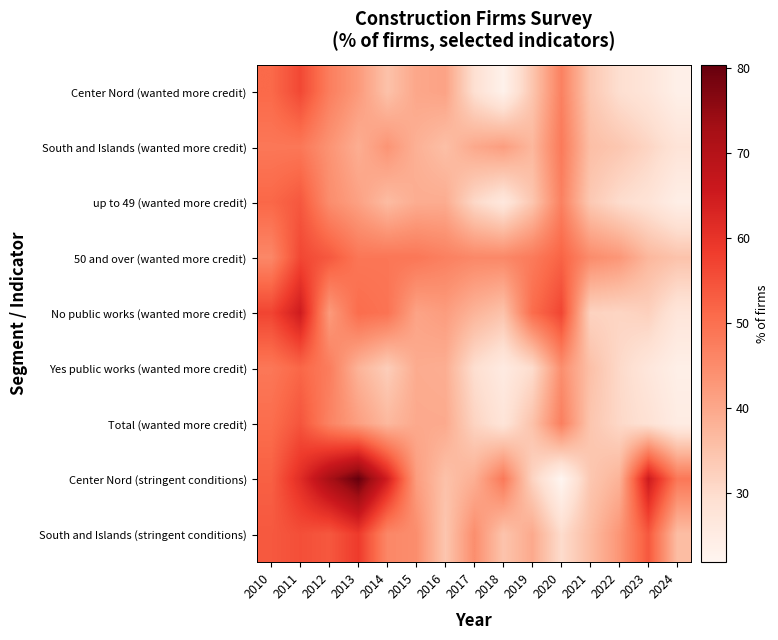

At which category is the sum across all series the highest?

2011